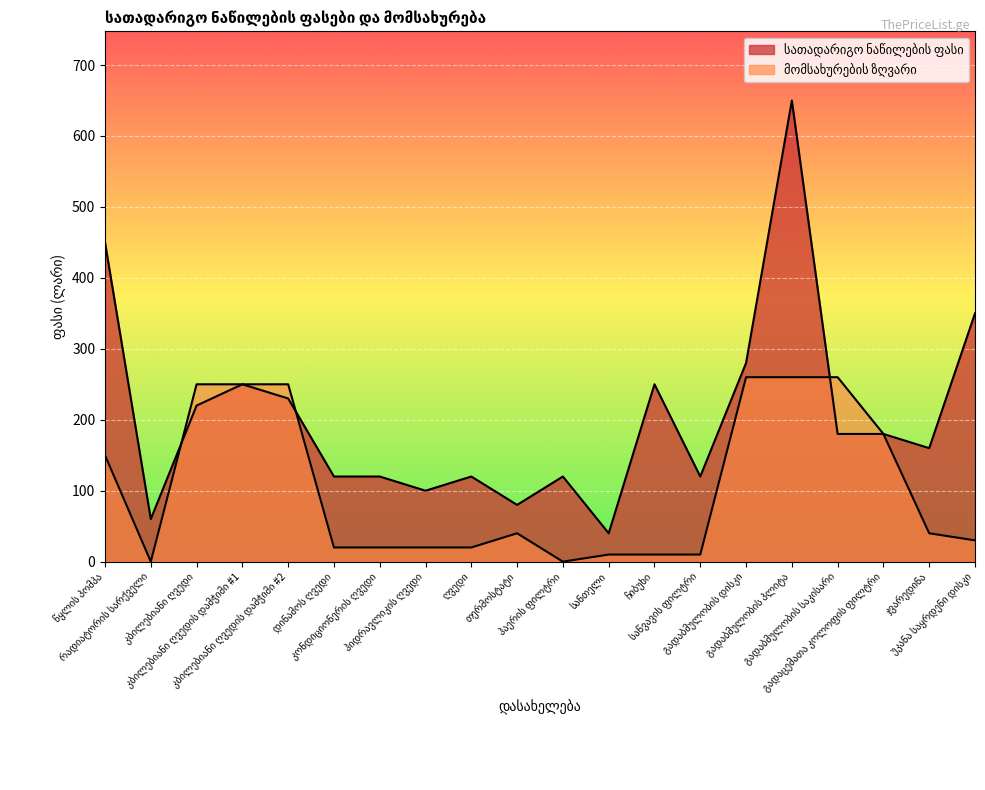

What is the difference between the მომსახურების ზღვარი values at ჯვარედინა and საწვავის ფილტრი?

30